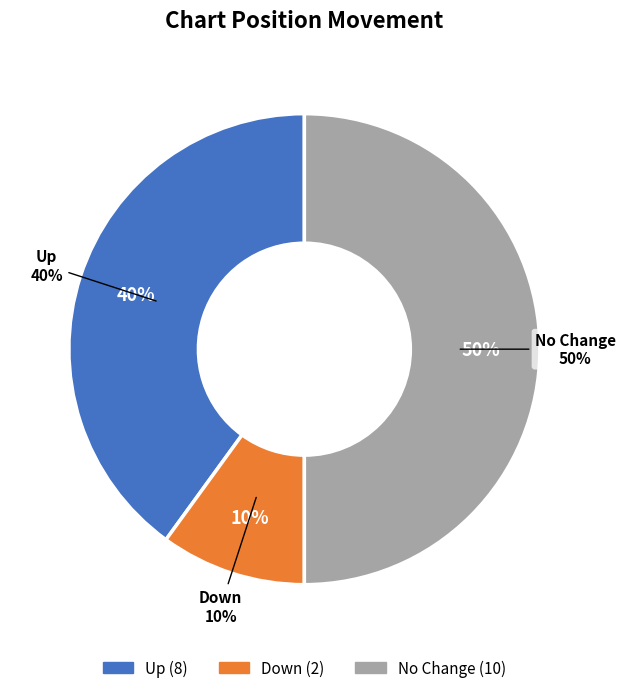

Is - the majority of the pie?

No